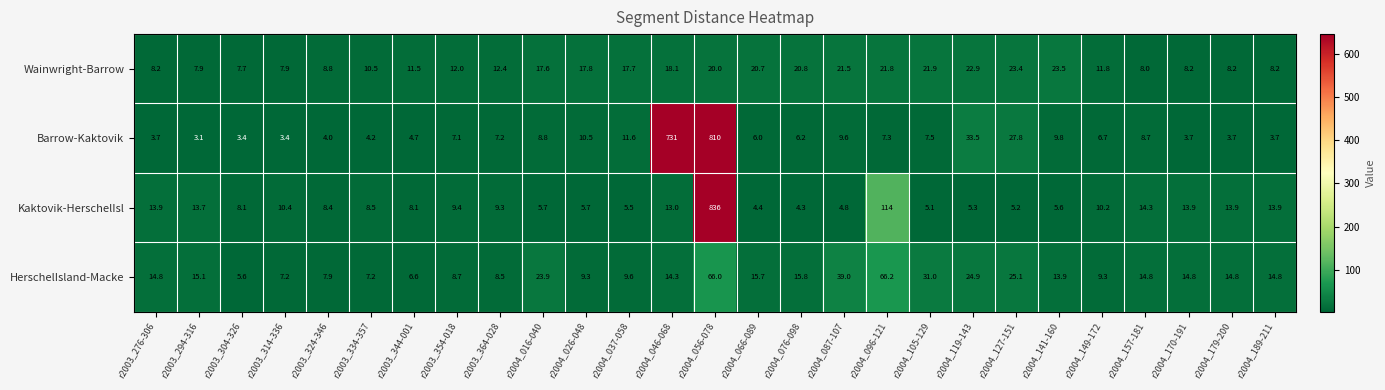

What value does the HerschelIsland-Macke series have at r2003_364-028?

8.5